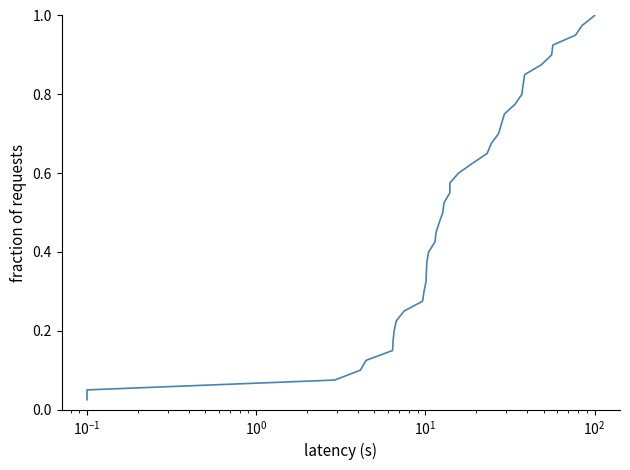

True or false: the data shows 0.5 at 11.

False